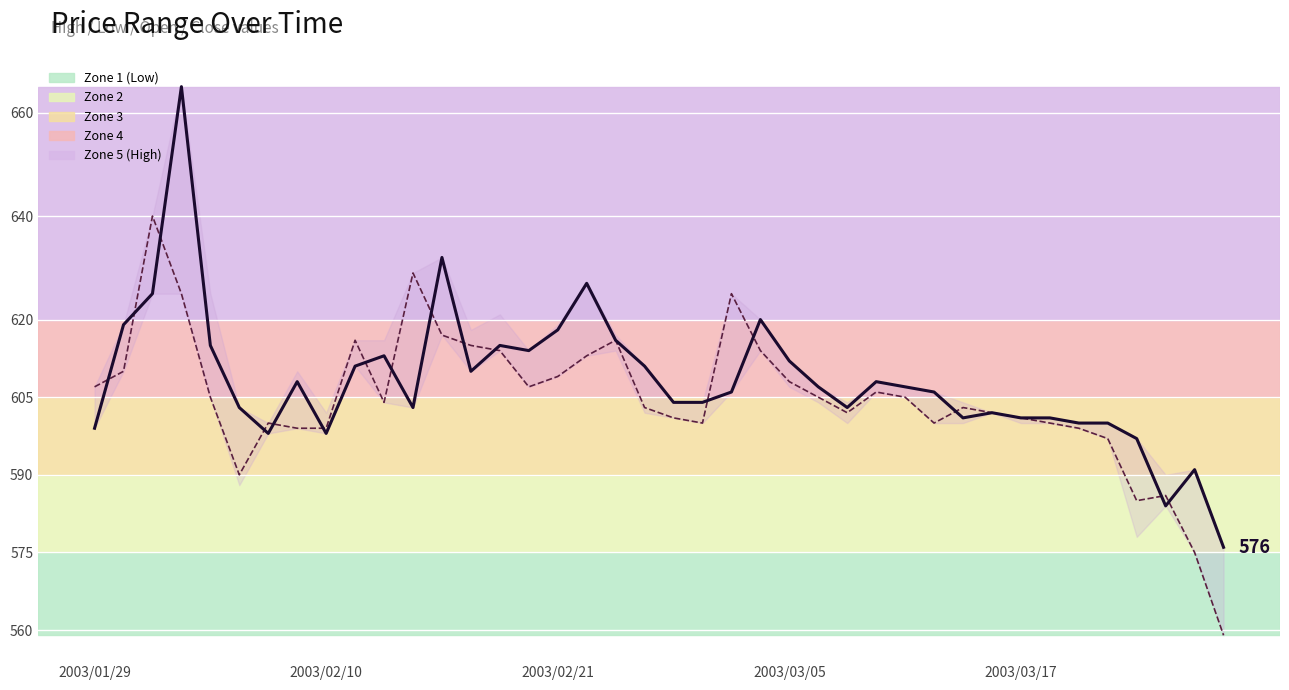

Is the value of col_3 (Open) at 35 greater than the value of col_4 (Close) at 33?

No